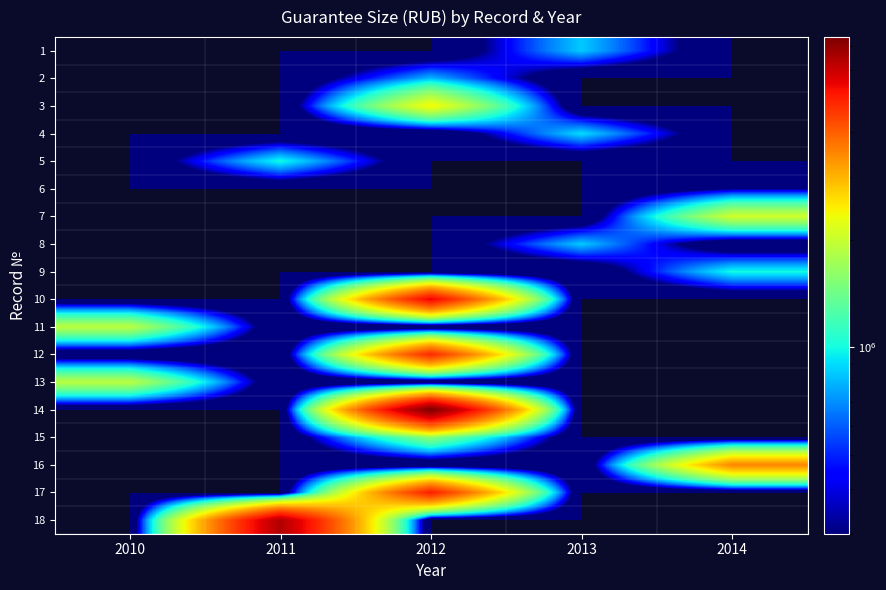

At which category is the sum across all series the highest?

2012